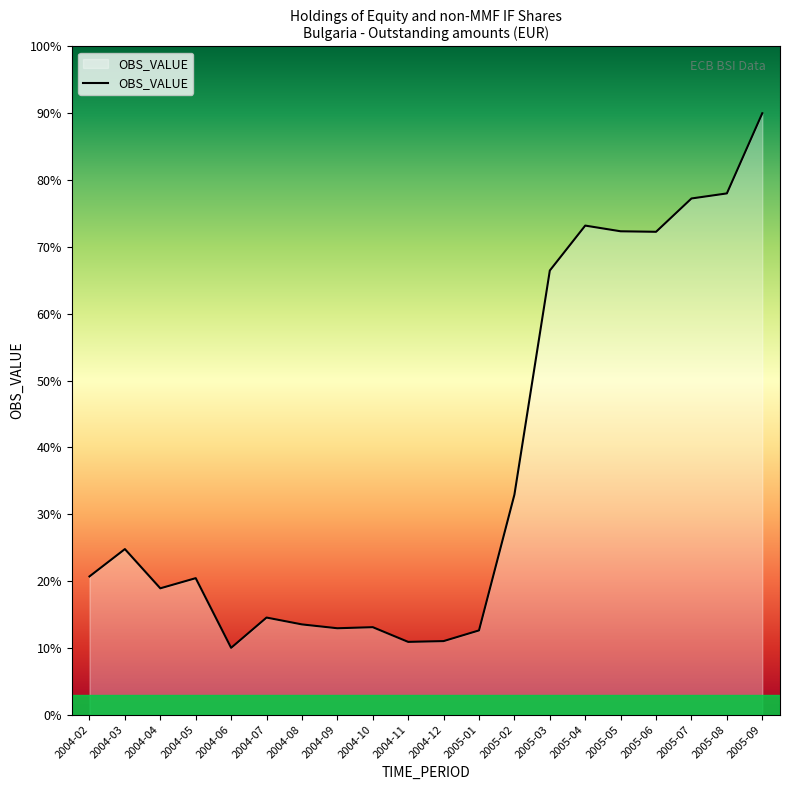

Where is the first local minimum?

2004-04